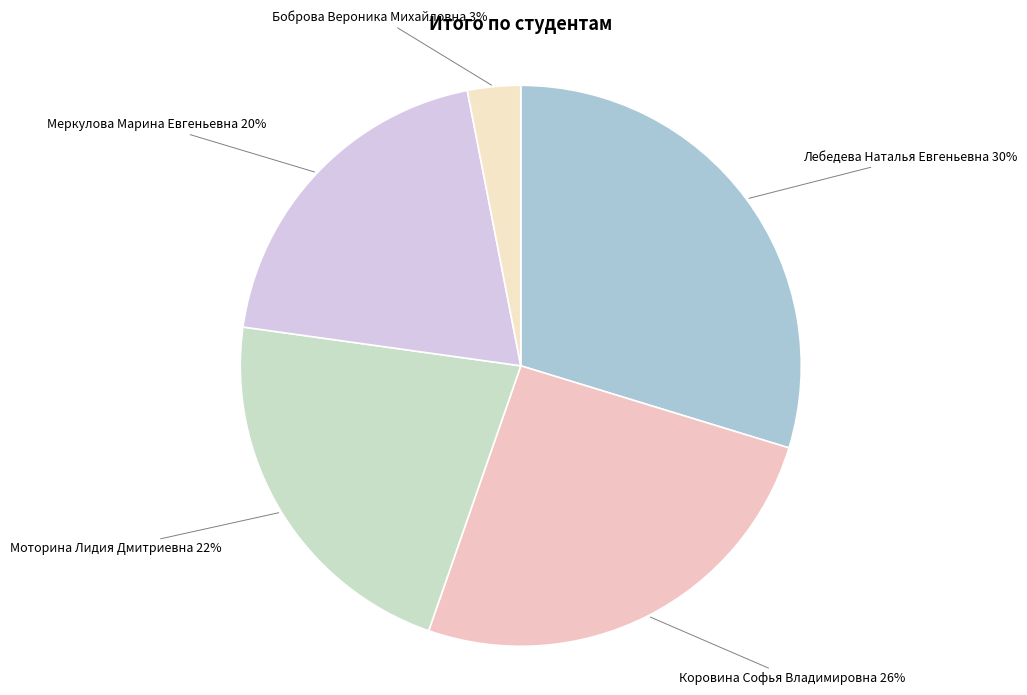

Which has a higher value, Коровина Софья Владимировна or Меркулова Марина Евгеньевна?

Коровина Софья Владимировна